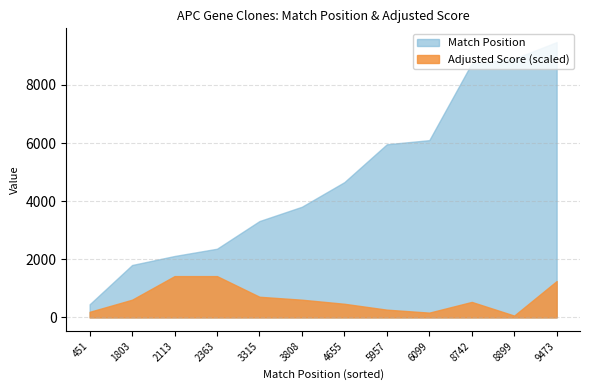

At which category does the chart reach its peak across all series?

9473